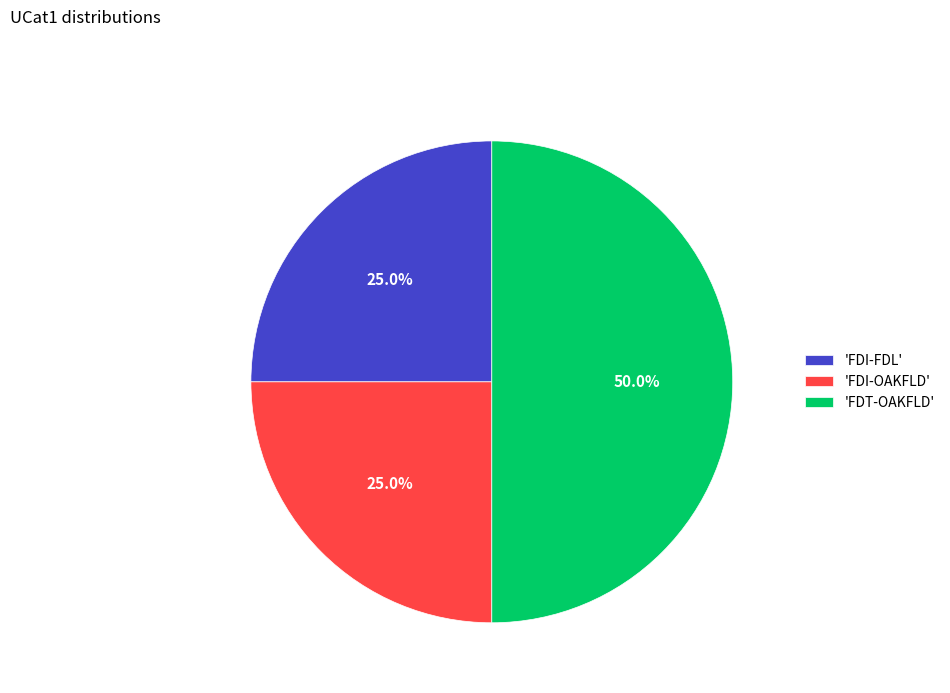

Does 'FDI-FDL' account for over 50% of the chart?

No